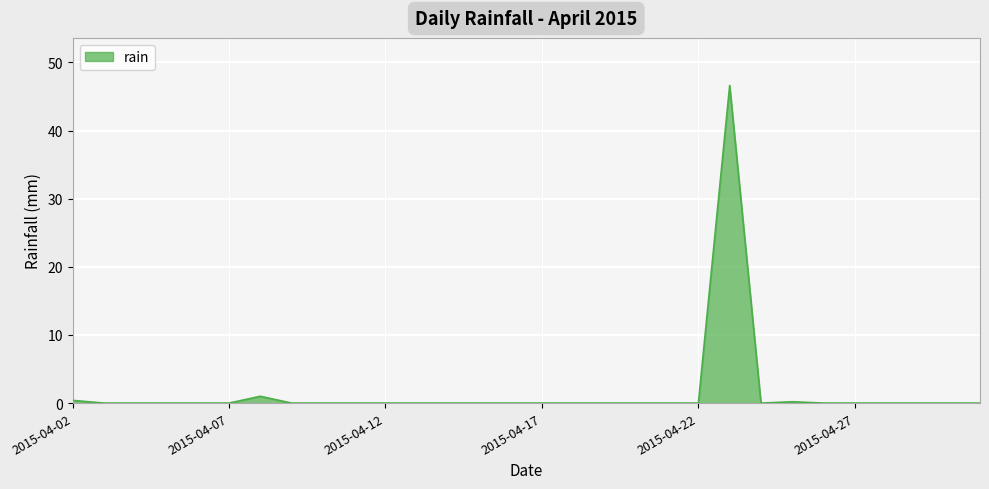

How many lines are shown in the chart?

1